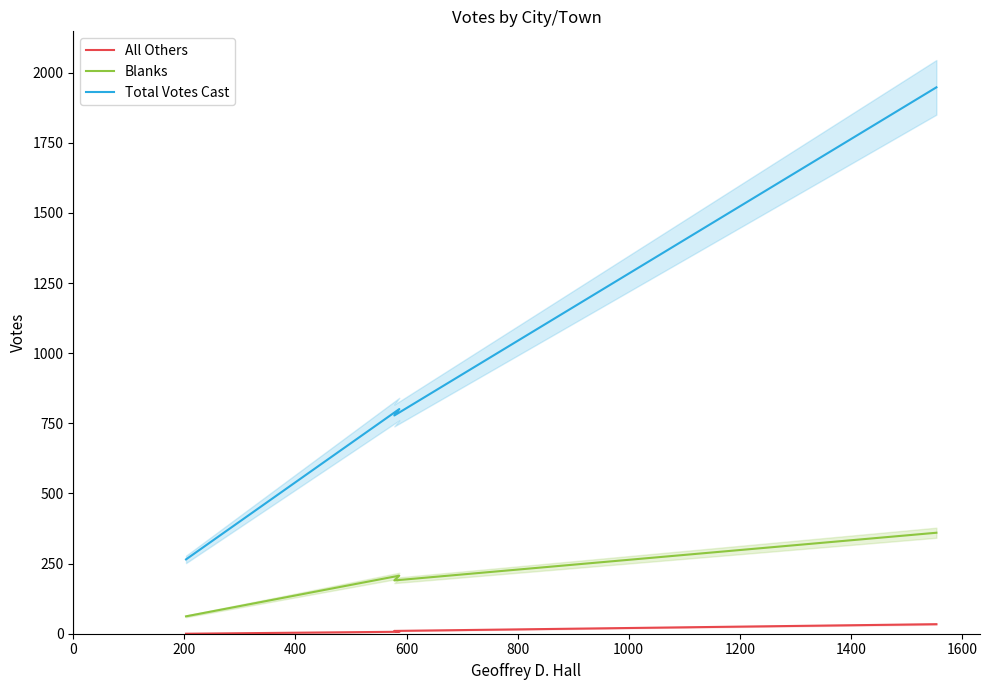

In Blanks, how many points are lower than both neighbors (excluding endpoints)?

1